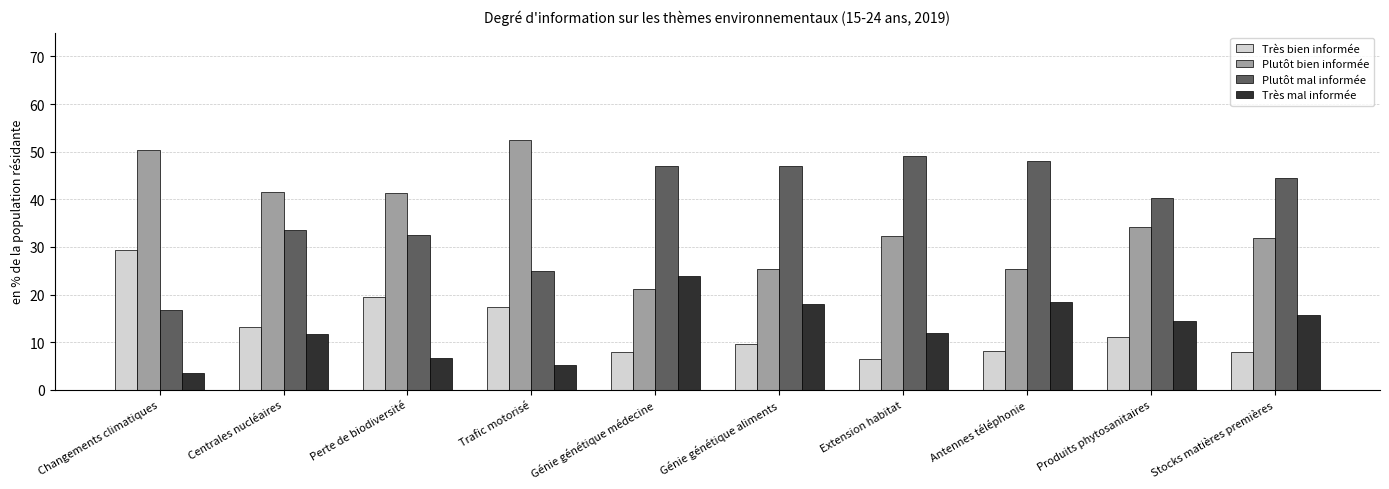

At which label does Plutôt bien informée first exceed 34?

Changements climatiques